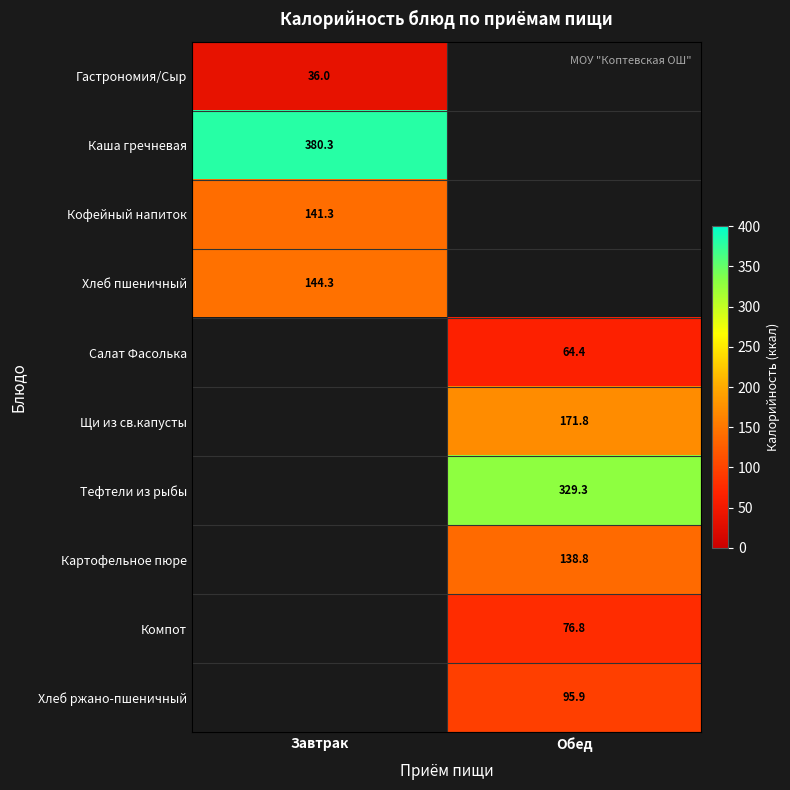

Is it true that Картофельное пюре equals 184.7 at Обед?

False